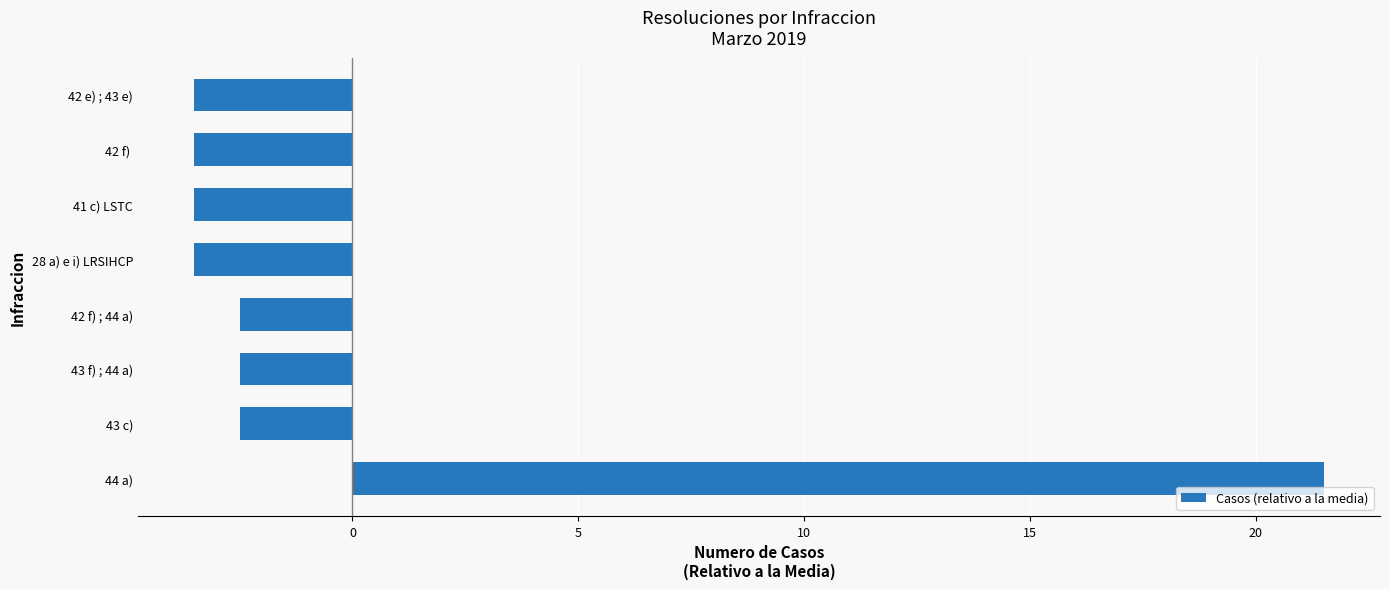

What is the difference between the values at 42 f)  and 43 c)?

1.0